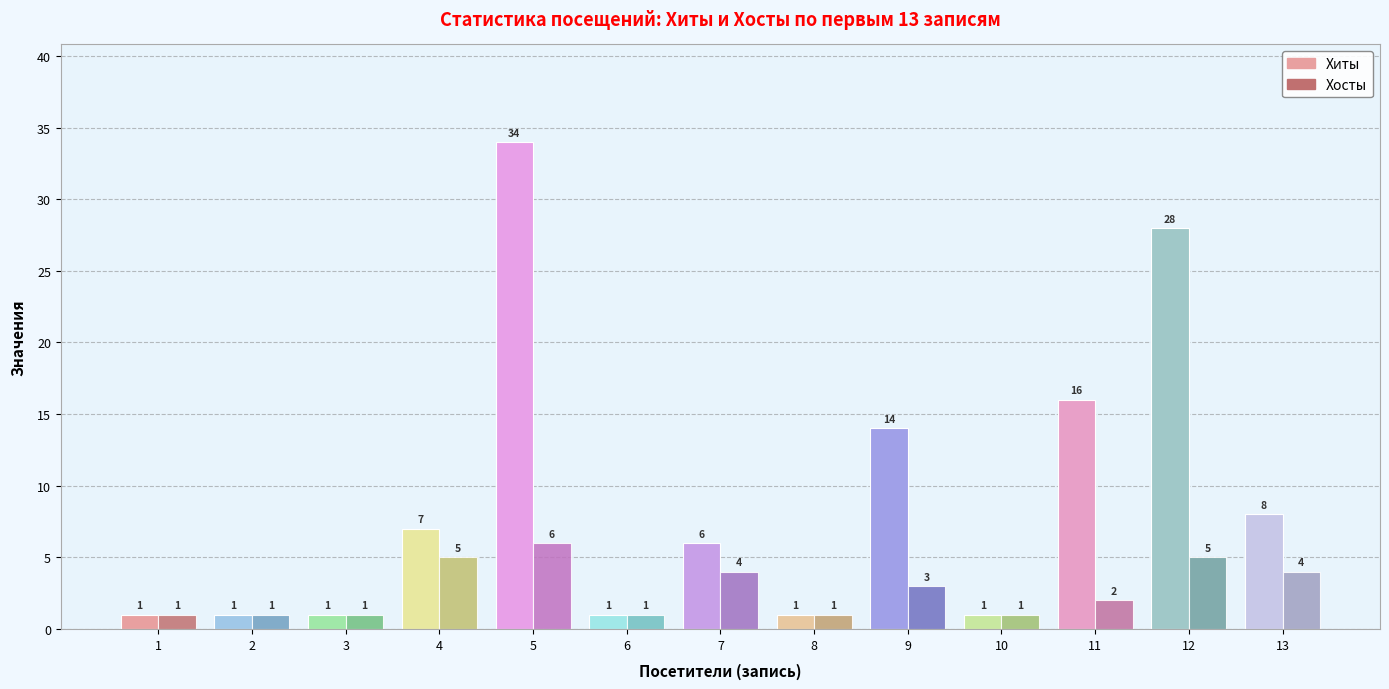

Rank the categories by Хиты value from lowest to highest.

1, 2, 3, 6, 8, 10, 7, 4, 13, 9, 11, 12, 5